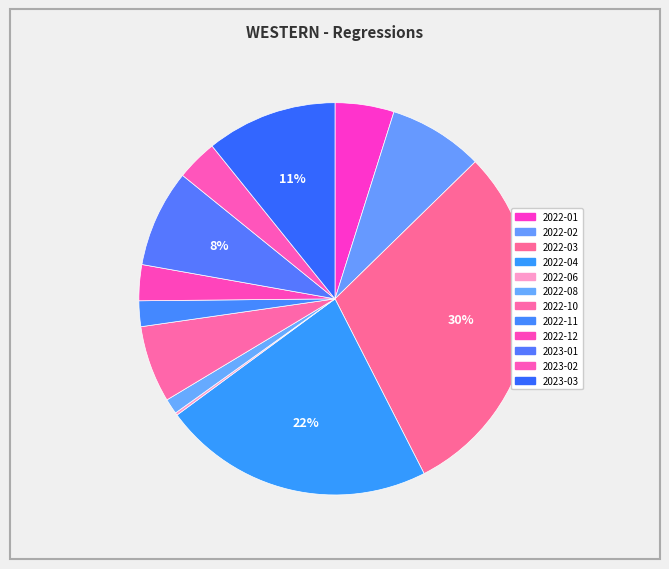

The 2022-03 slice represents 44% of the pie. True or false?

False